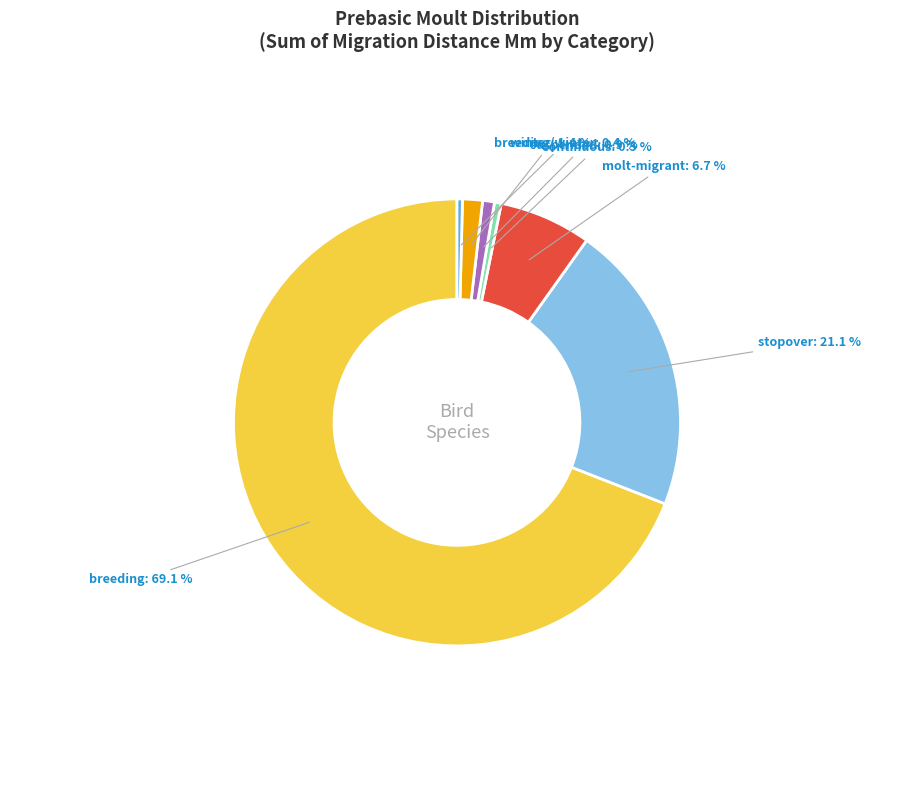

To the nearest percent, what is the difference between the largest and smallest slice percentages?

69%